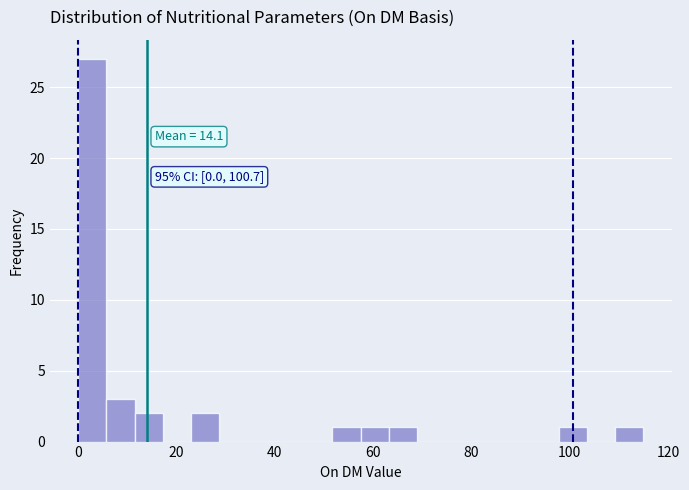

Read against the x-axis, roughly where is the centre of the tallest bar?

2